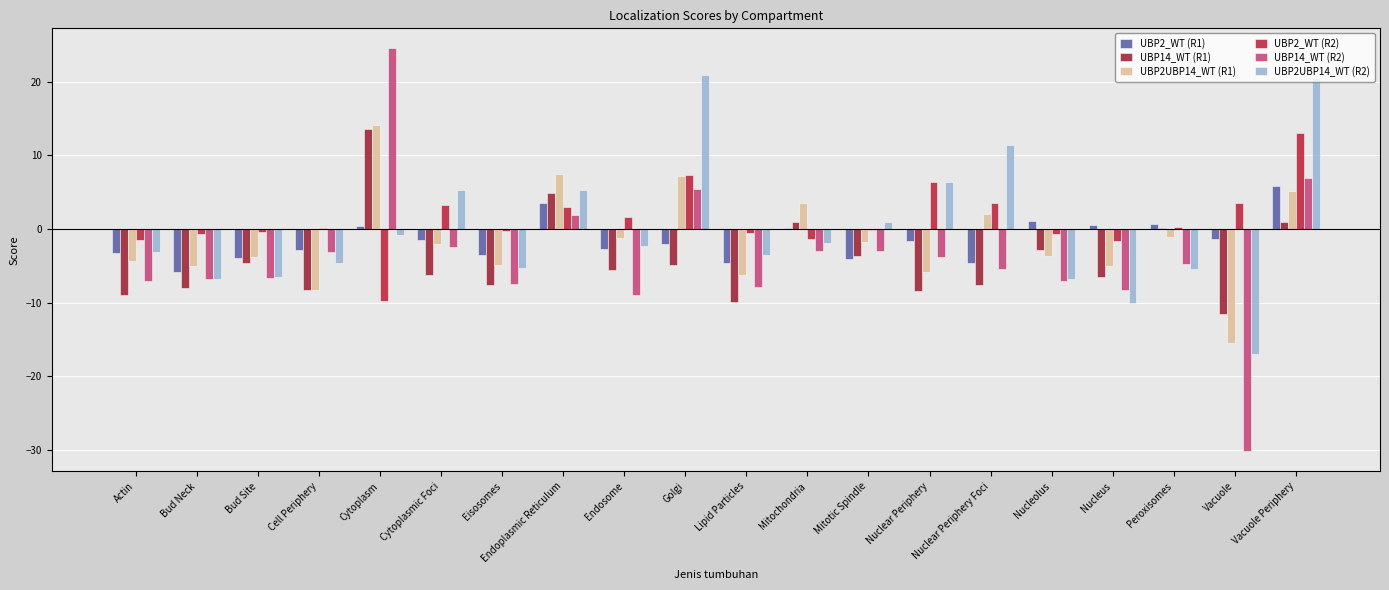

Count the number of categories in the chart.

20